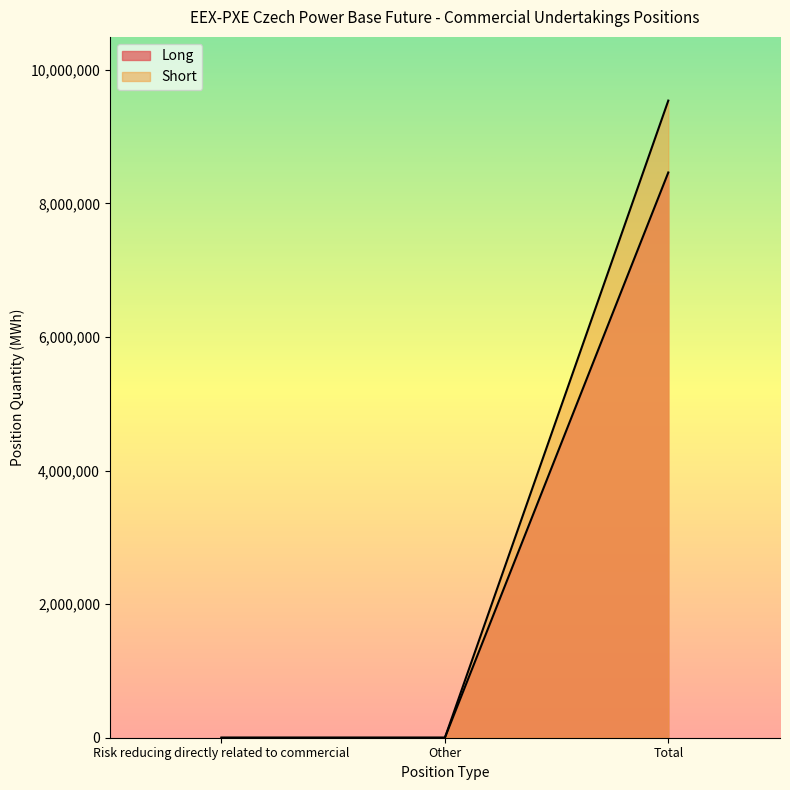

At which category is the sum across all series the highest?

Total